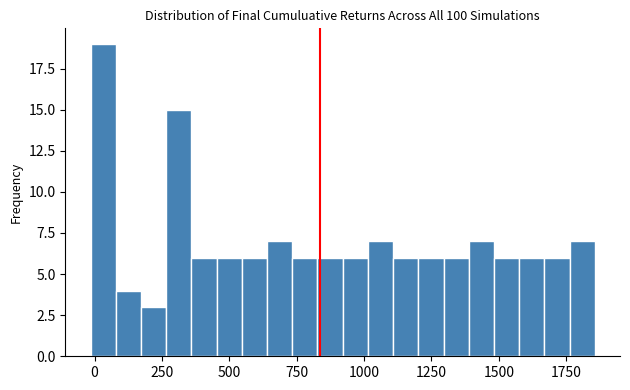

Read against the x-axis, roughly where is the centre of the tallest bar?

50